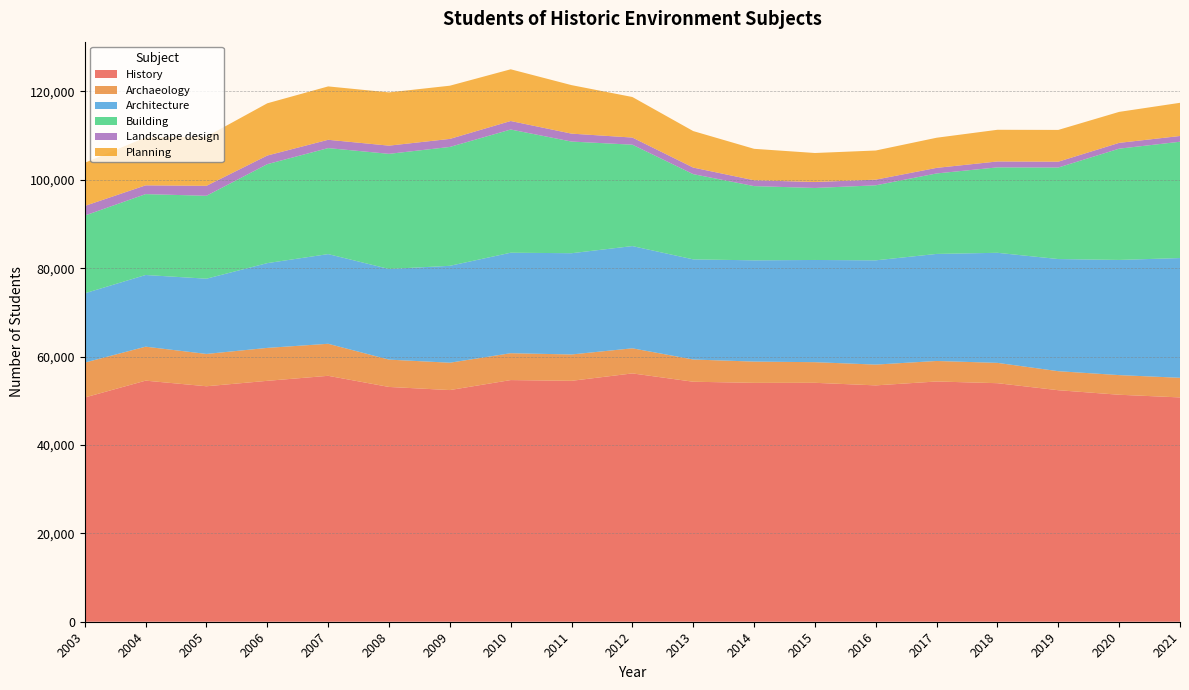

Reading left to right, what are all the values shown in this chart?

History: 50745	54560	53290	54520	55655	53135	52430	54690	54520	56200	54315	54060	54070	53490	54370	53985	52395	51370	50765
Archaeology: 7900	7690	7315	7455	7250	6185	6190	6080	5965	5680	5030	4815	4670	4705	4645	4600	4305	4445	4445
Architecture: 15685	16220	17030	19185	20295	20515	21930	22745	22915	23135	22660	22915	23130	23595	24225	24910	25380	26065	27095
Building: 17590	18305	18765	22395	23990	26055	26900	27880	25270	22945	19290	16800	16295	16980	18215	19335	20715	25180	26325
Landscape design: 2180	1985	2255	1955	1880	1855	1820	1925	1795	1615	1485	1320	1350	1280	1260	1335	1320	1315	1300
Planning: 9760	10850	11135	11820	12080	12050	12040	11705	10975	9175	8260	7115	6565	6595	6820	7170	7190	7010	7510